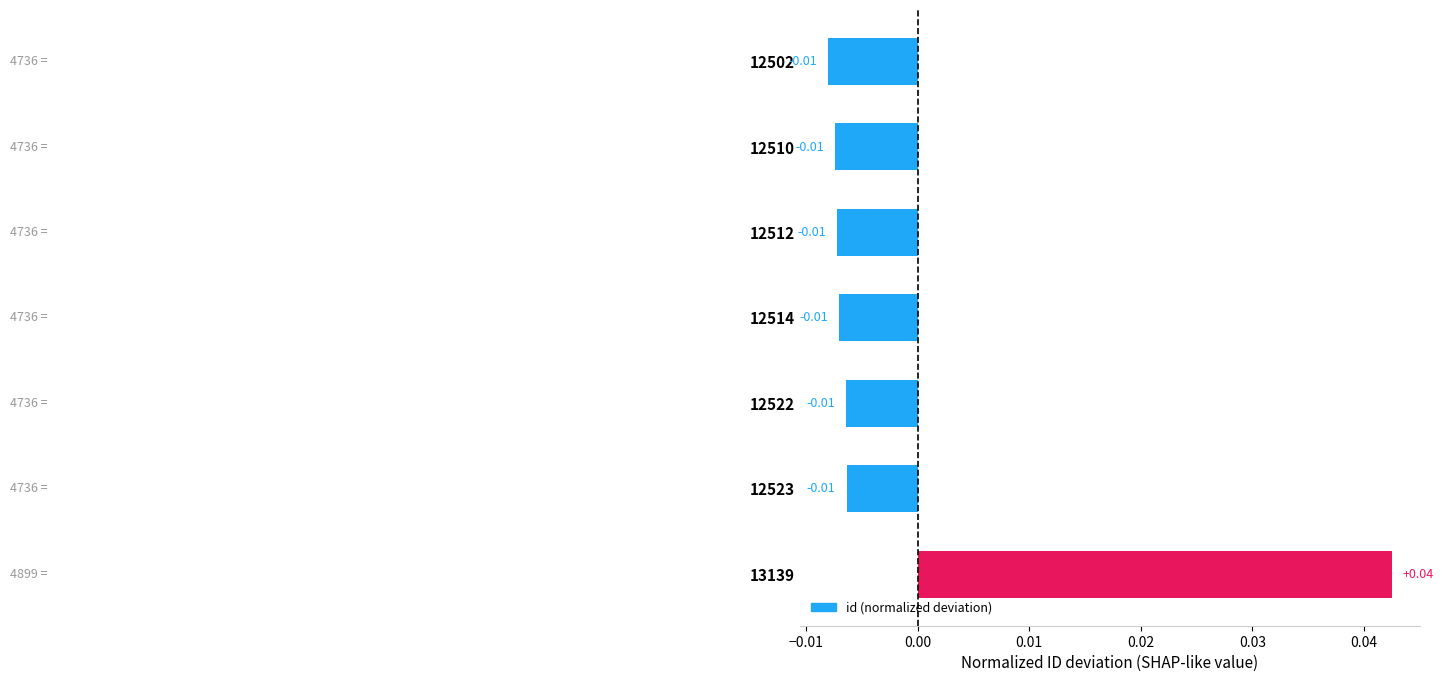

Which has a higher value, 12514 or 12510?

12514